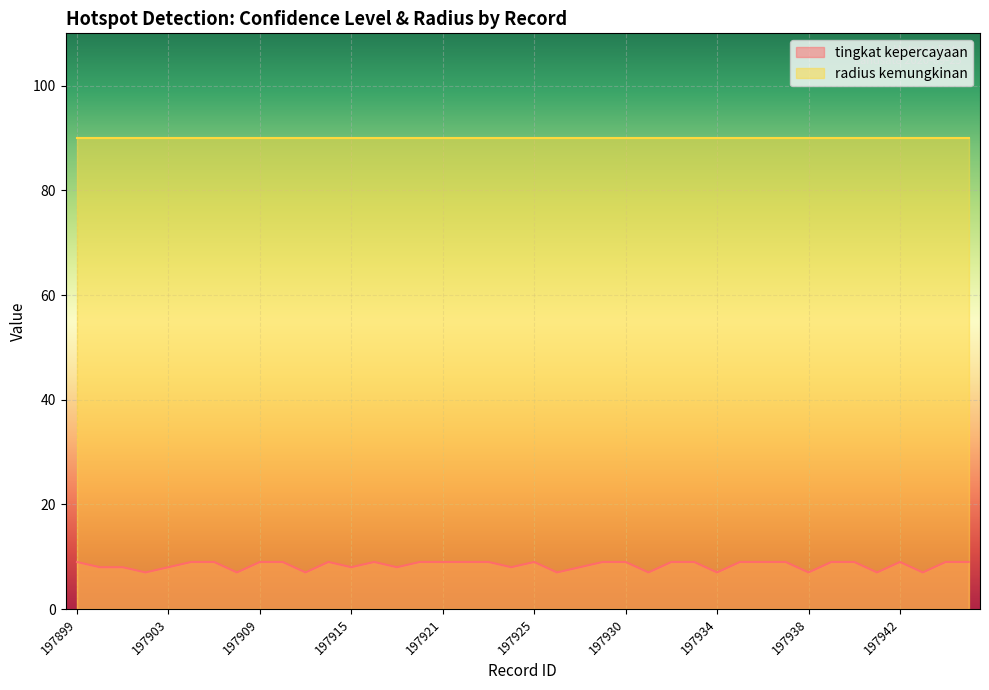

Is it true that the value at 197911 is 11?

False